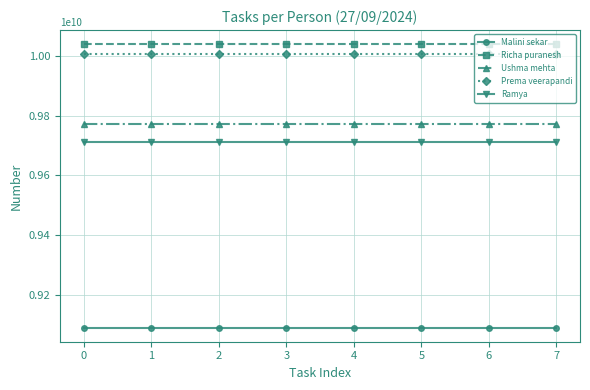

True or false: Ushma mehta and Prema veerapandi intersect in this chart.

False